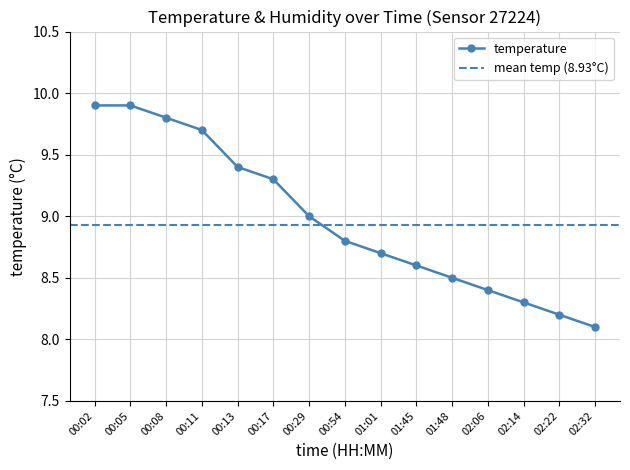

Count the number of data series in this chart.

1